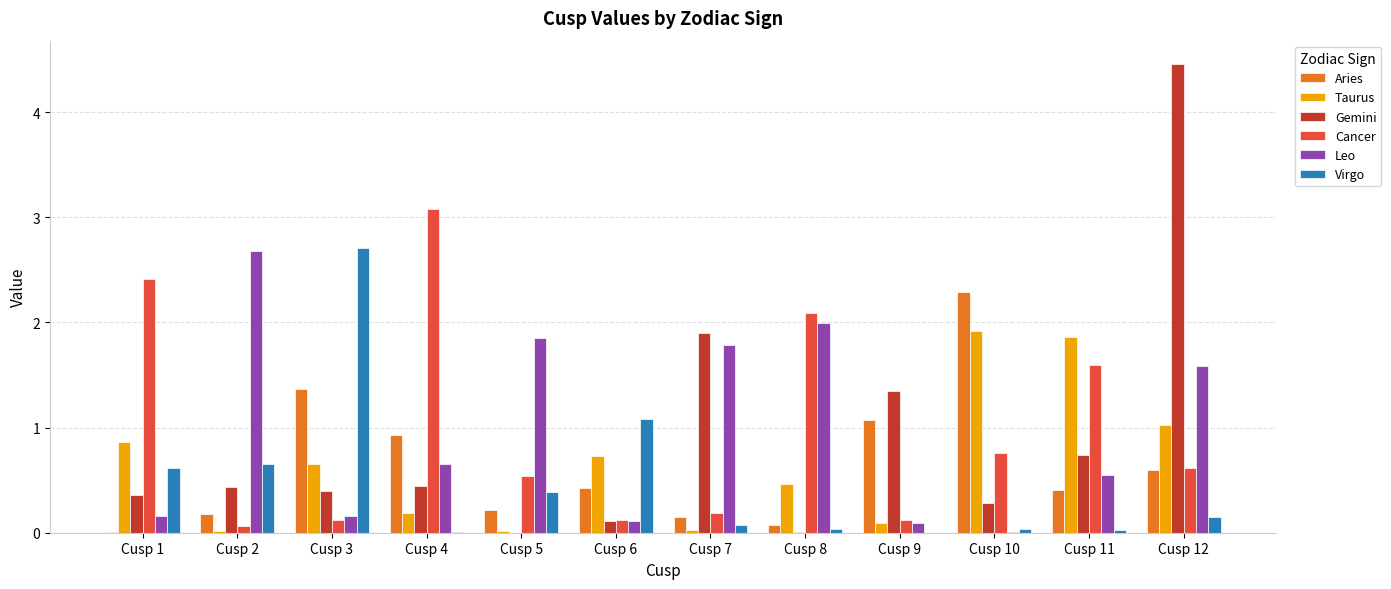

Is the value of Virgo at Cusp 10 greater than the value of Leo at Cusp 1?

No